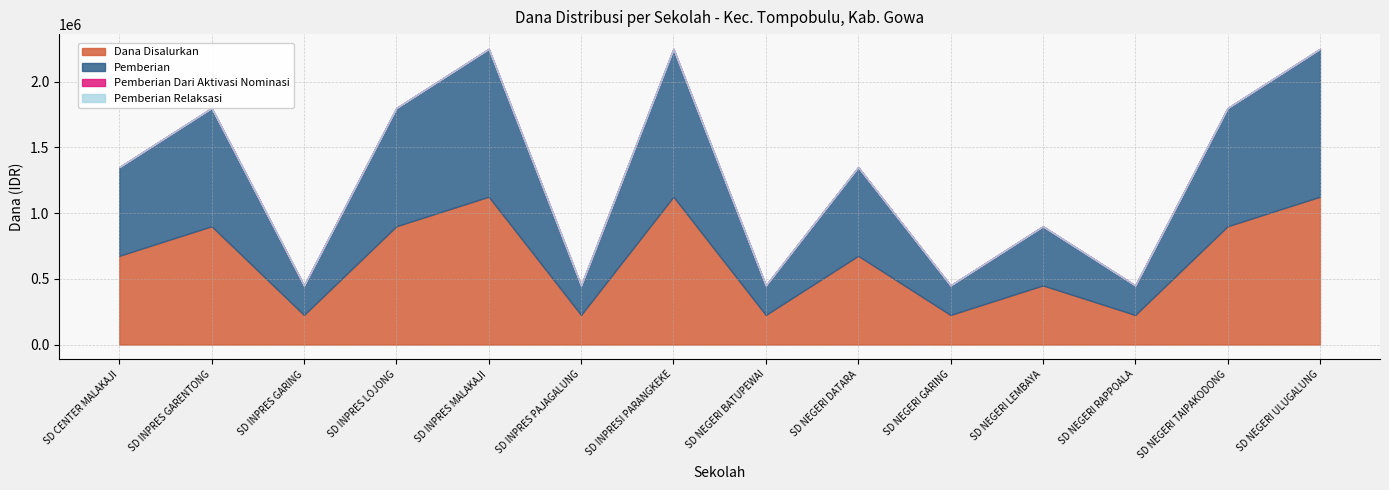

Does the chart have visible grid lines?

Yes